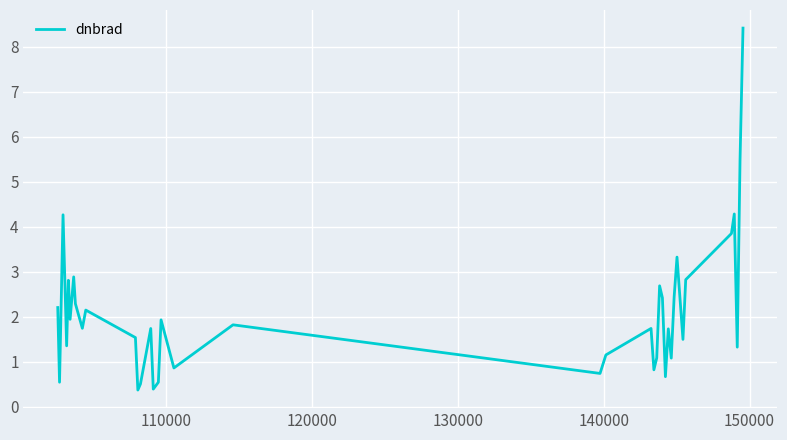

What is the minimum value shown in the chart?

0.4